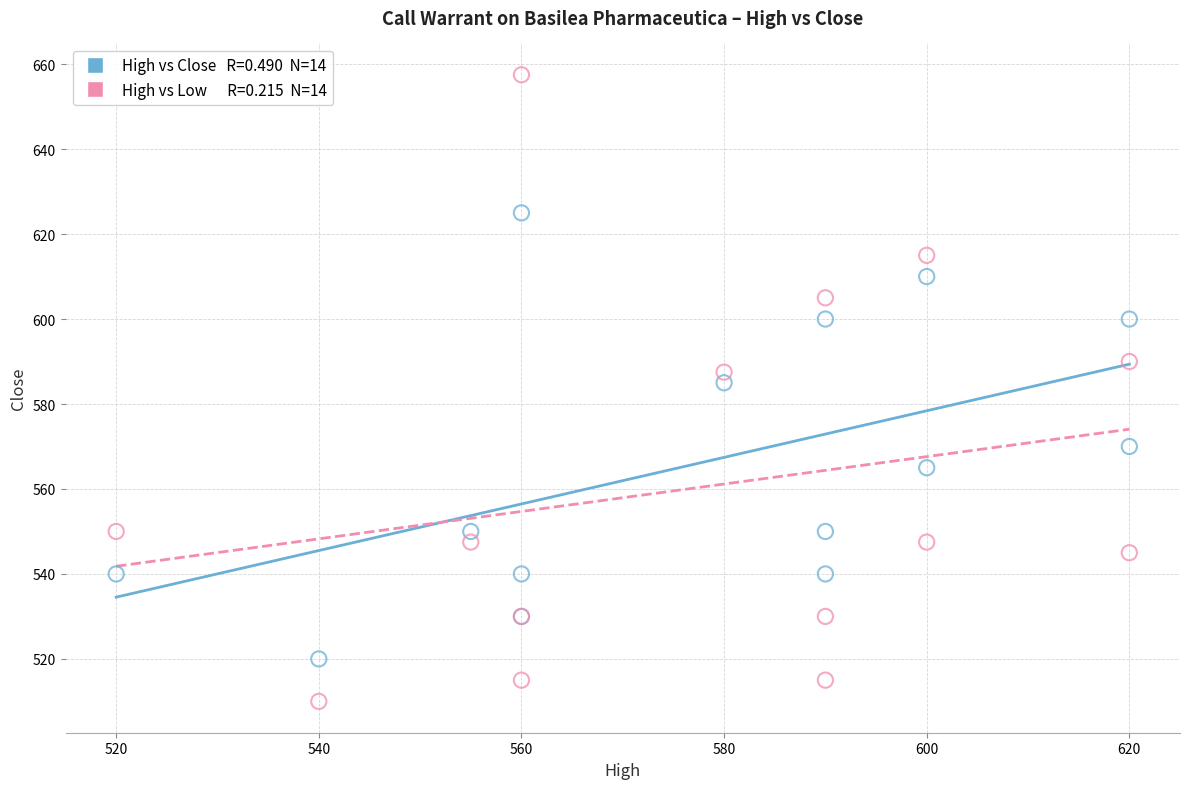

Across all series, what Y value is closest to 583?

585.0